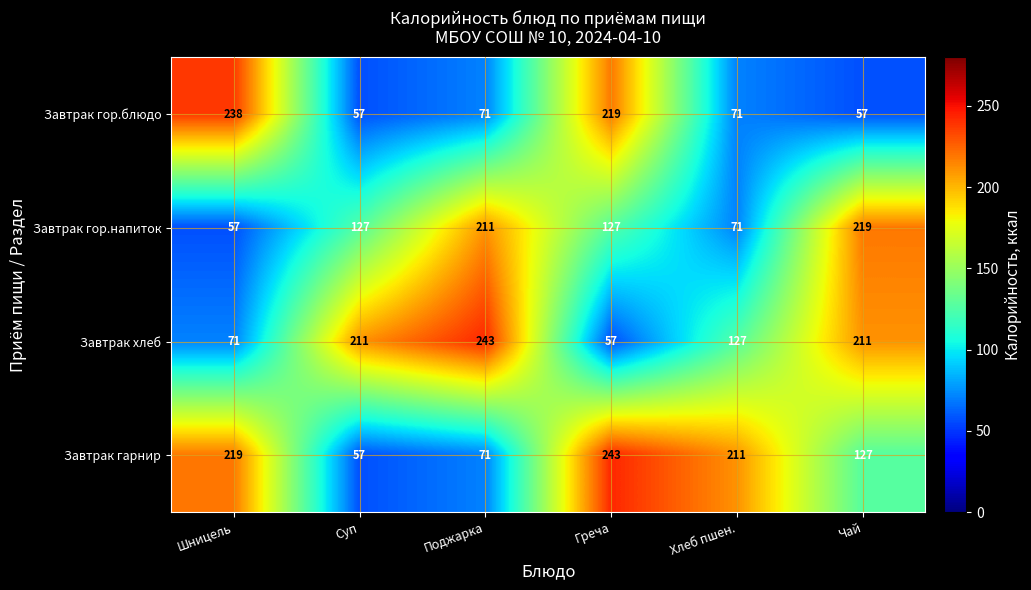

What is the difference between the highest and lowest values at Чай?

162